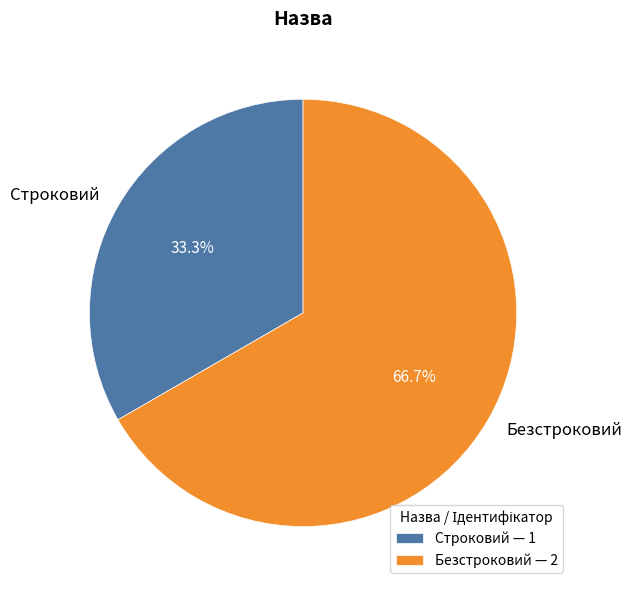

Combined, what portion of the pie is Строковий and Безстроковий?

100.0%